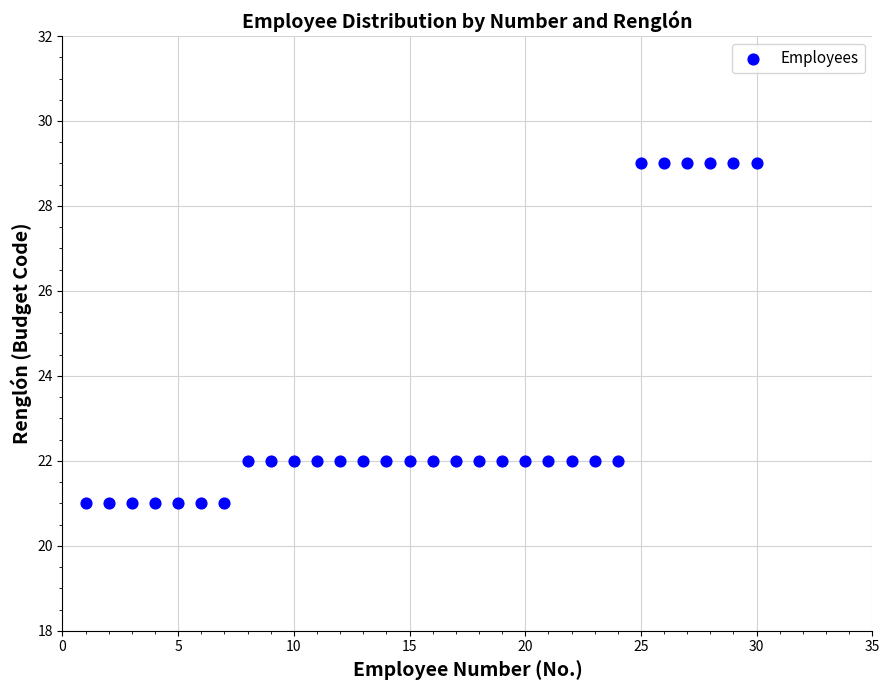

What is the range of X values (max minus min)?

29